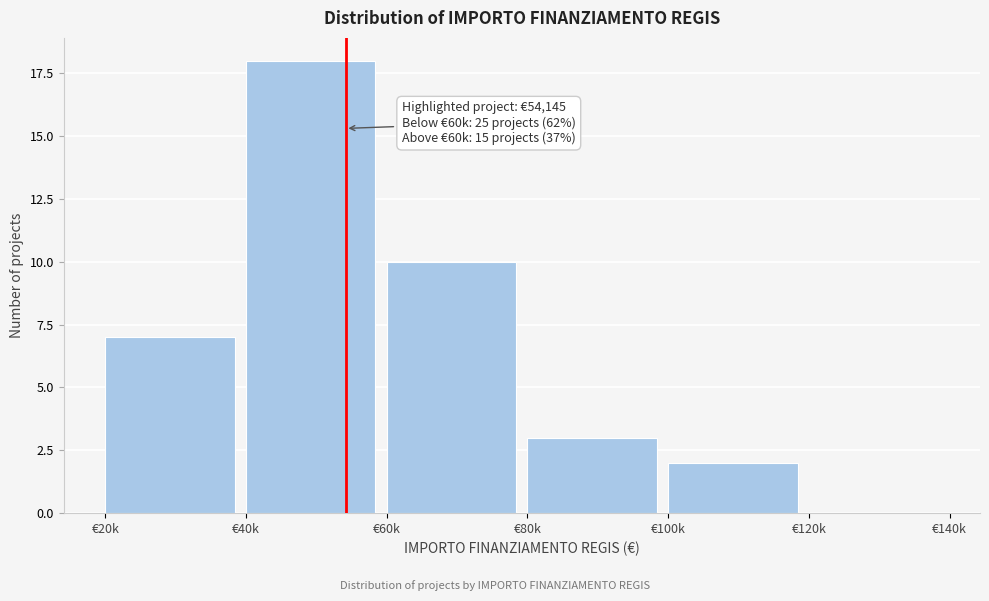

Reading right to left, list all the values displayed in this chart.

€120k=0	€100k=2	€80k=3	€60k=10	€40k=18	€20k=7